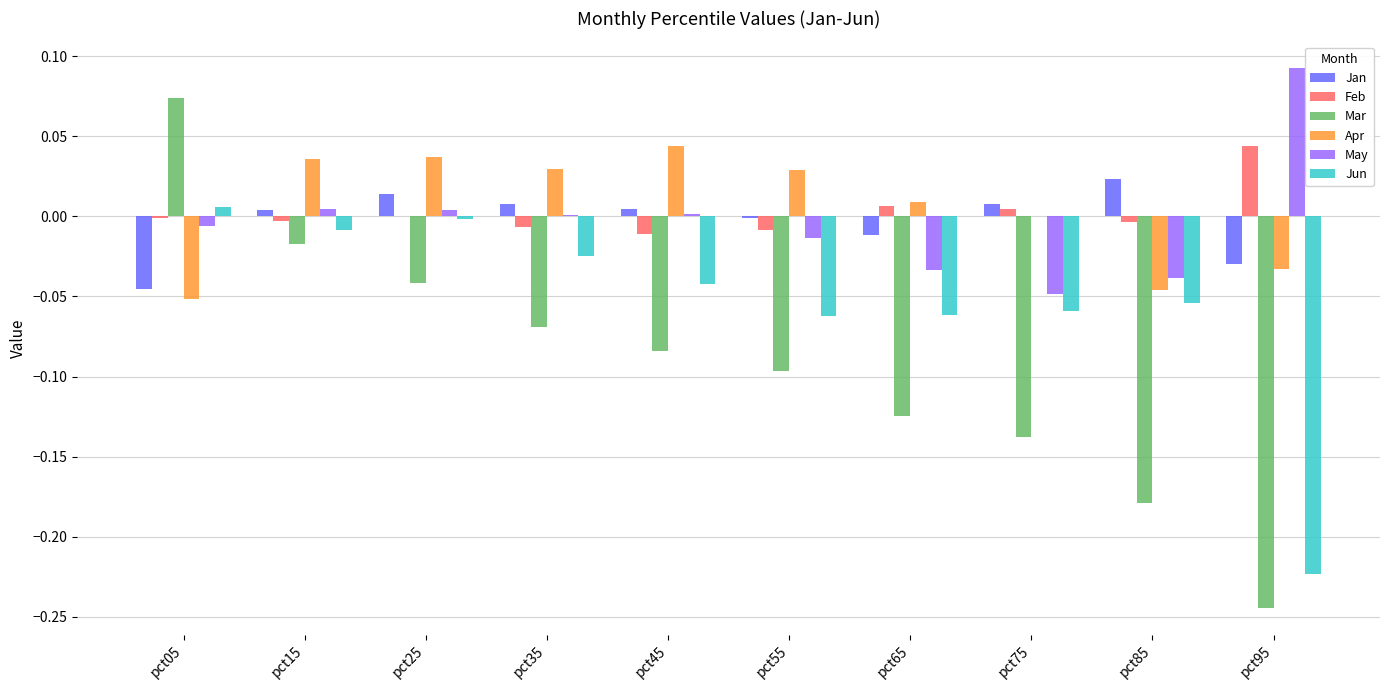

Which series changed the most between pct15 and pct55?

Mar